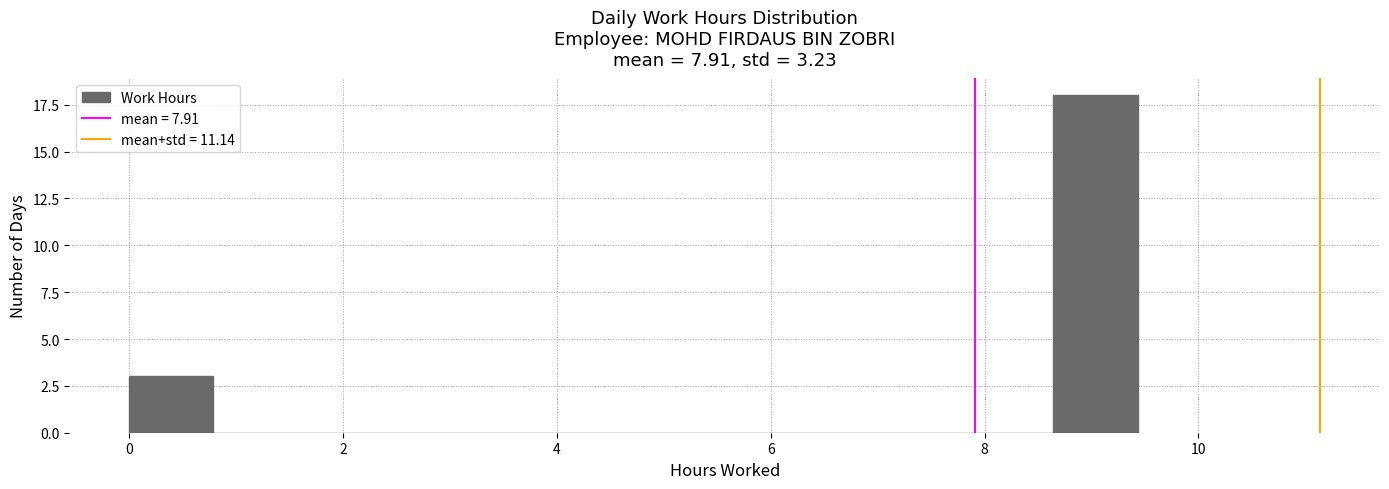

Around what value on the x-axis is the tallest bar? Give the approximate position of its centre, as read against the axis.

9.0